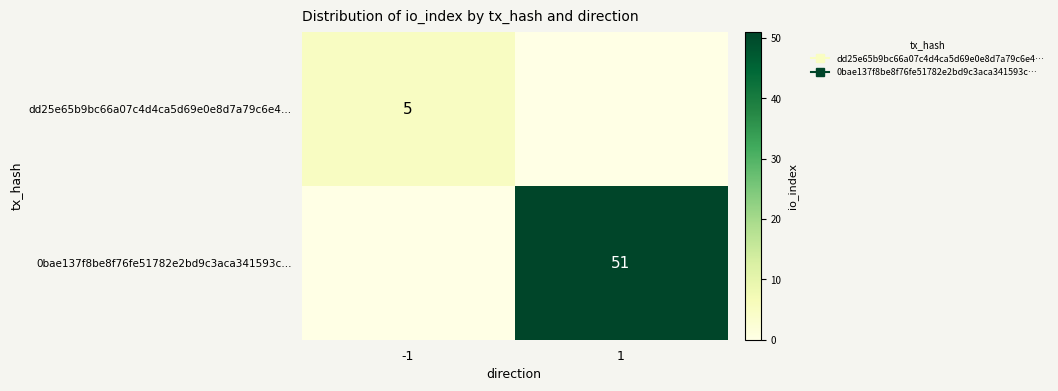

The dd25e65b9bc66a07c4d4ca5d69e0e8d7a79c6e4… series shows 0 at 1. True or false?

True